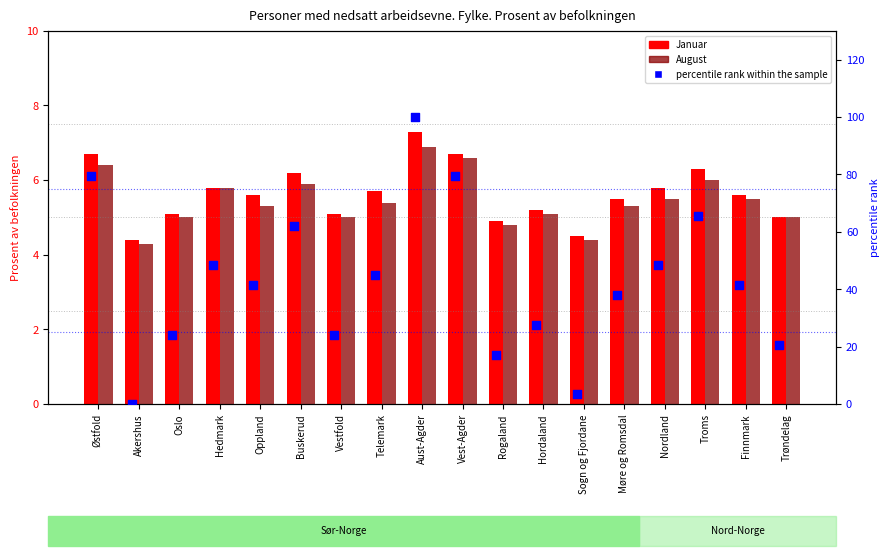

What is the total value across all series at Østfold?

92.4